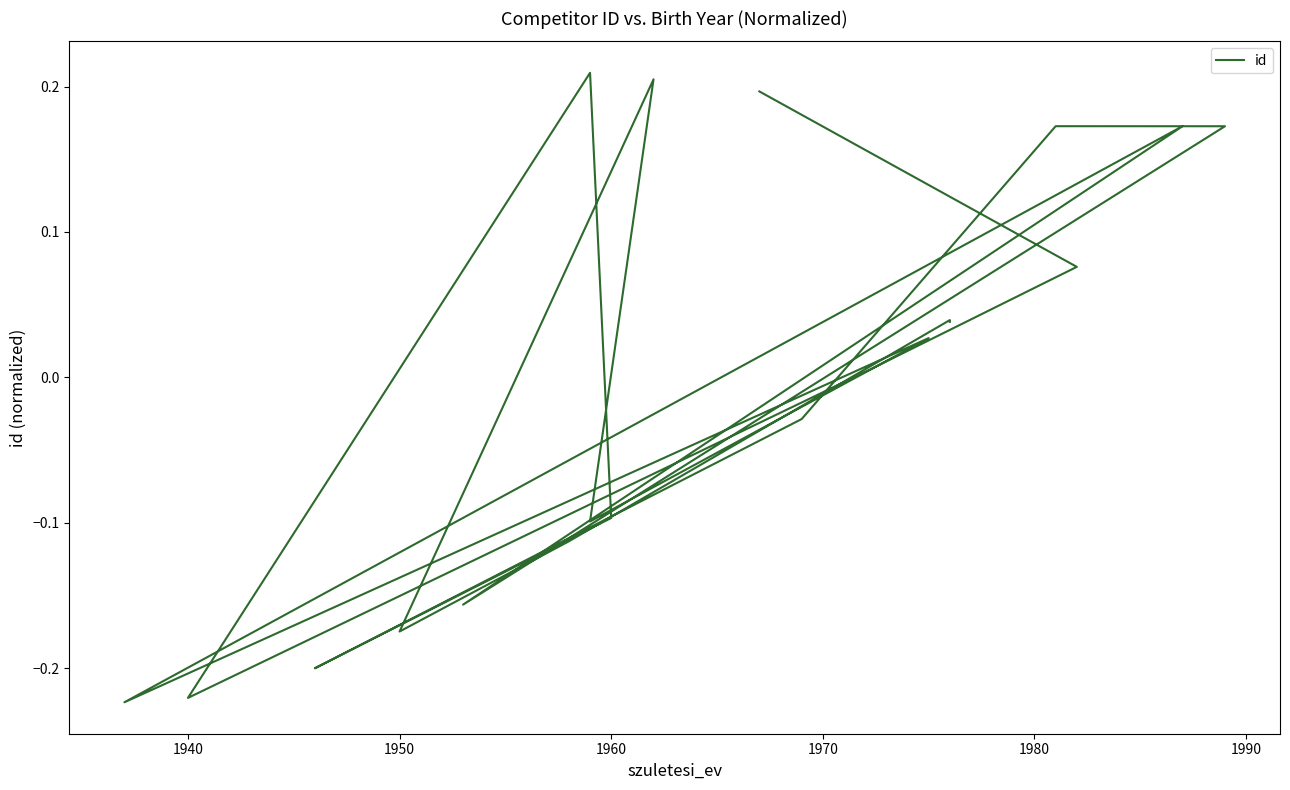

How many points are higher than both their immediate neighbors (excluding endpoints)?

6